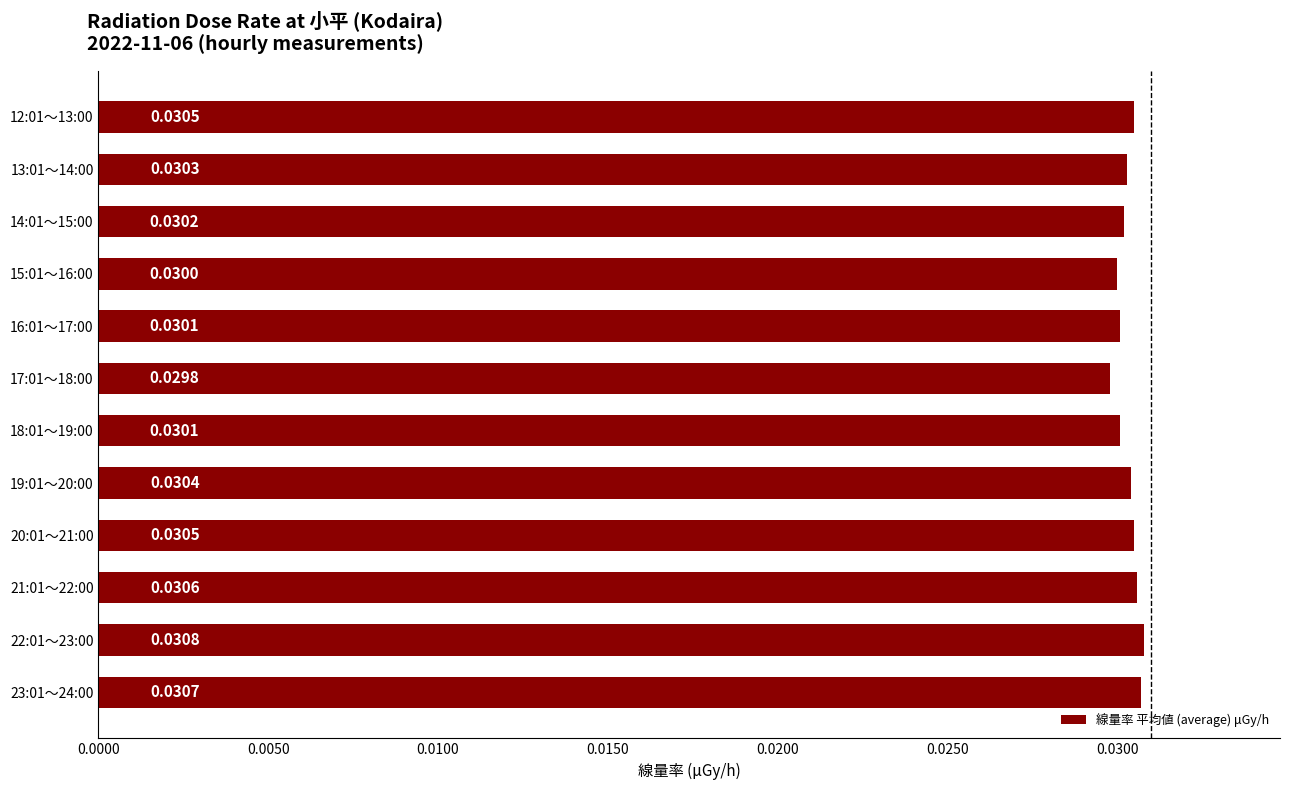

Which has a higher value, 18:01～19:00 or 23:01～24:00?

23:01～24:00